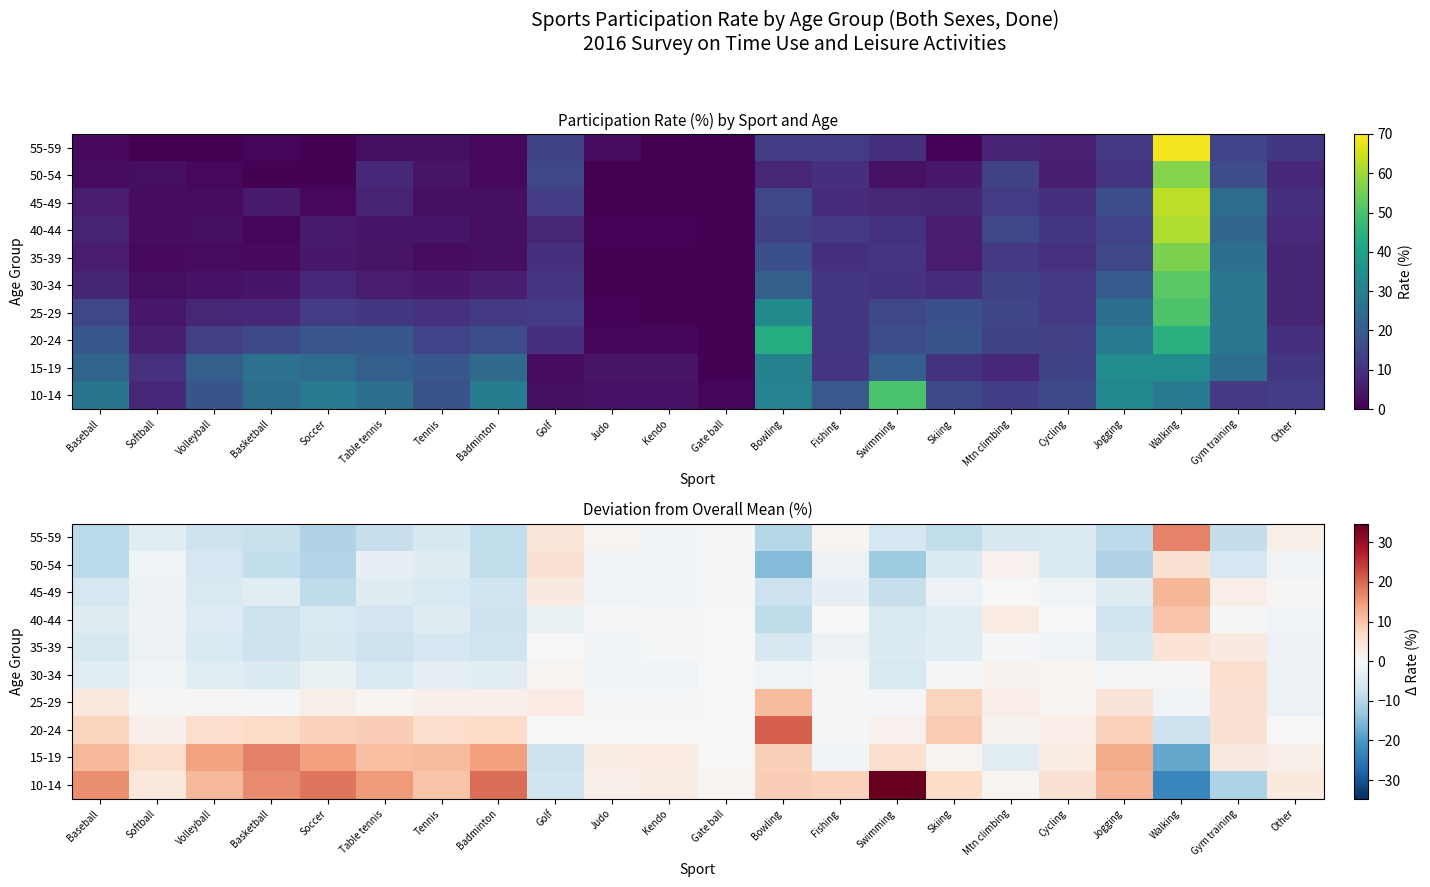

List the series in order of their peak value, highest first.

10-14, 20-24, 15-19, 55-59, 45-49, 25-29, 40-44, 30-34, 50-54, 35-39